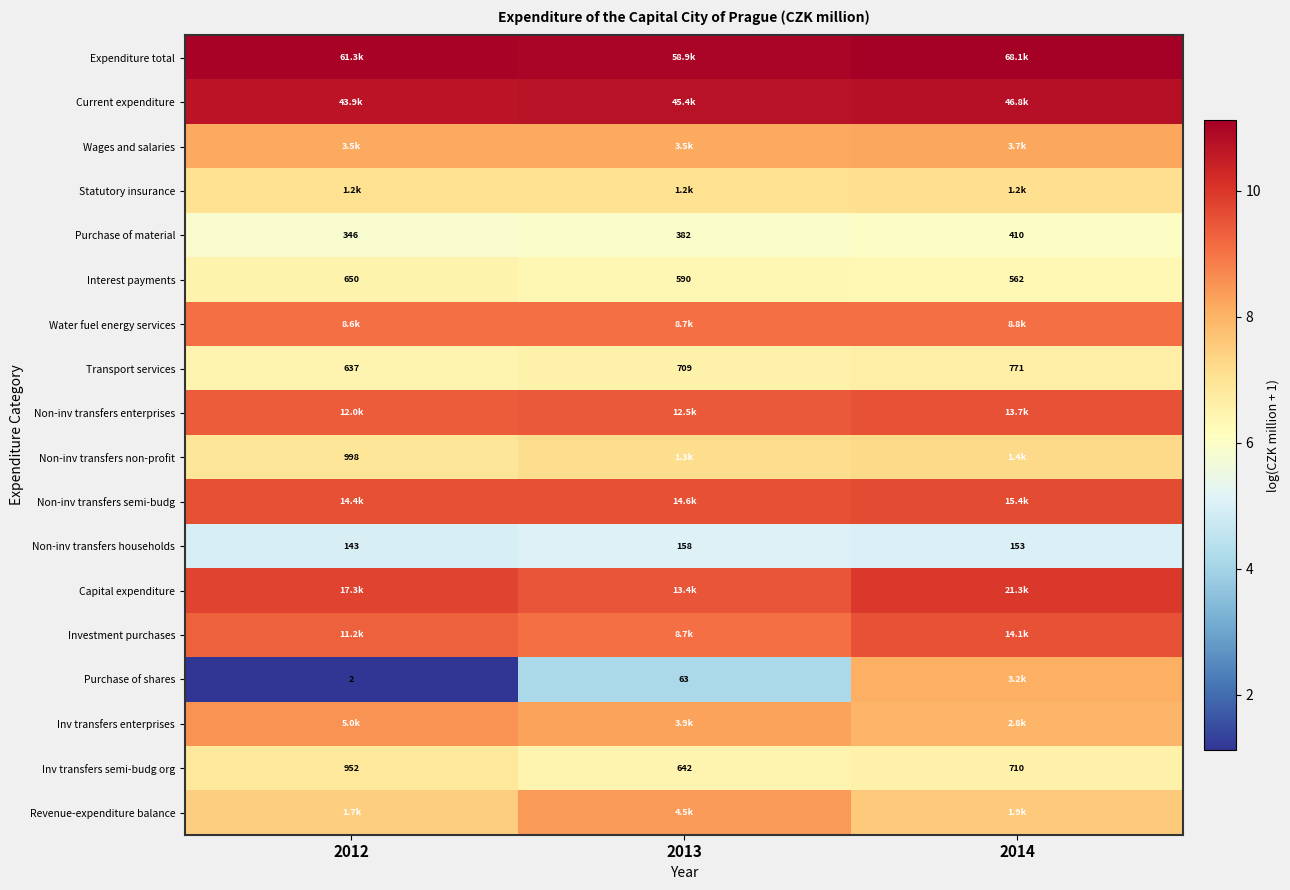

Between 2012 and 2014, which series saw the biggest shift?

Purchase of shares